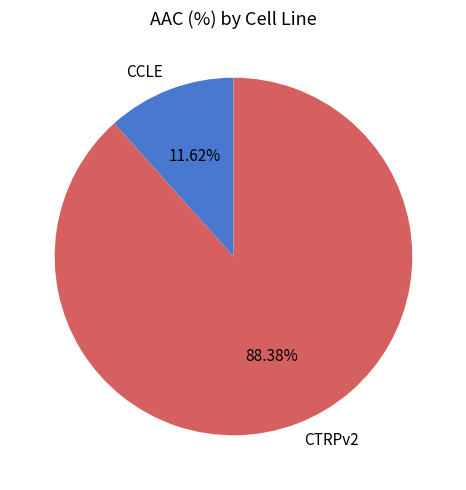

What is the largest slice in the pie chart?

CTRPv2